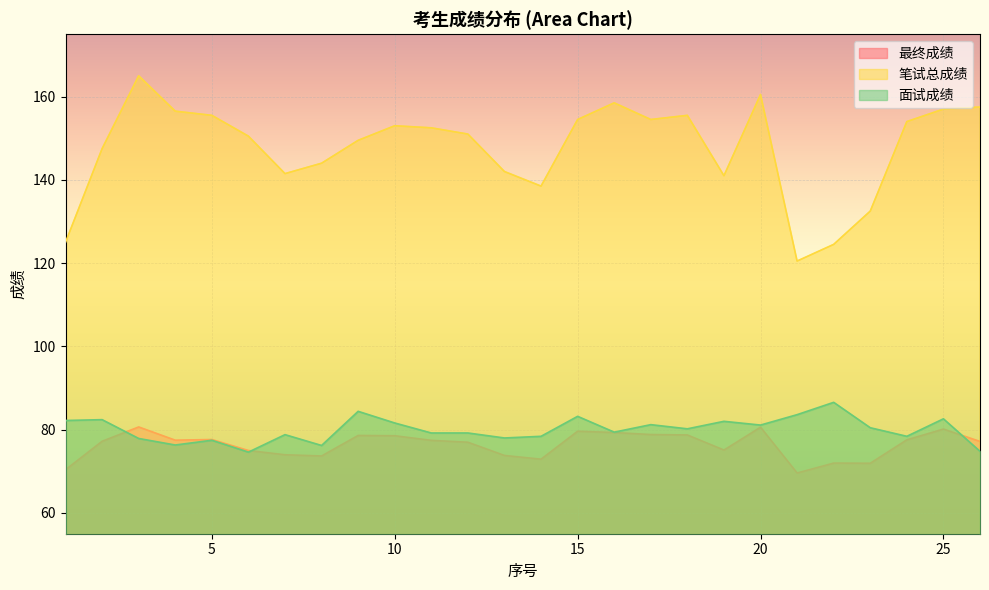

At which category is the sum across all series the highest?

3